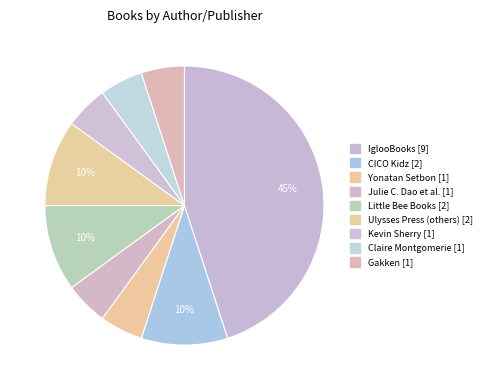

Which slice is the smallest?

Yonatan Setbon (200633286)